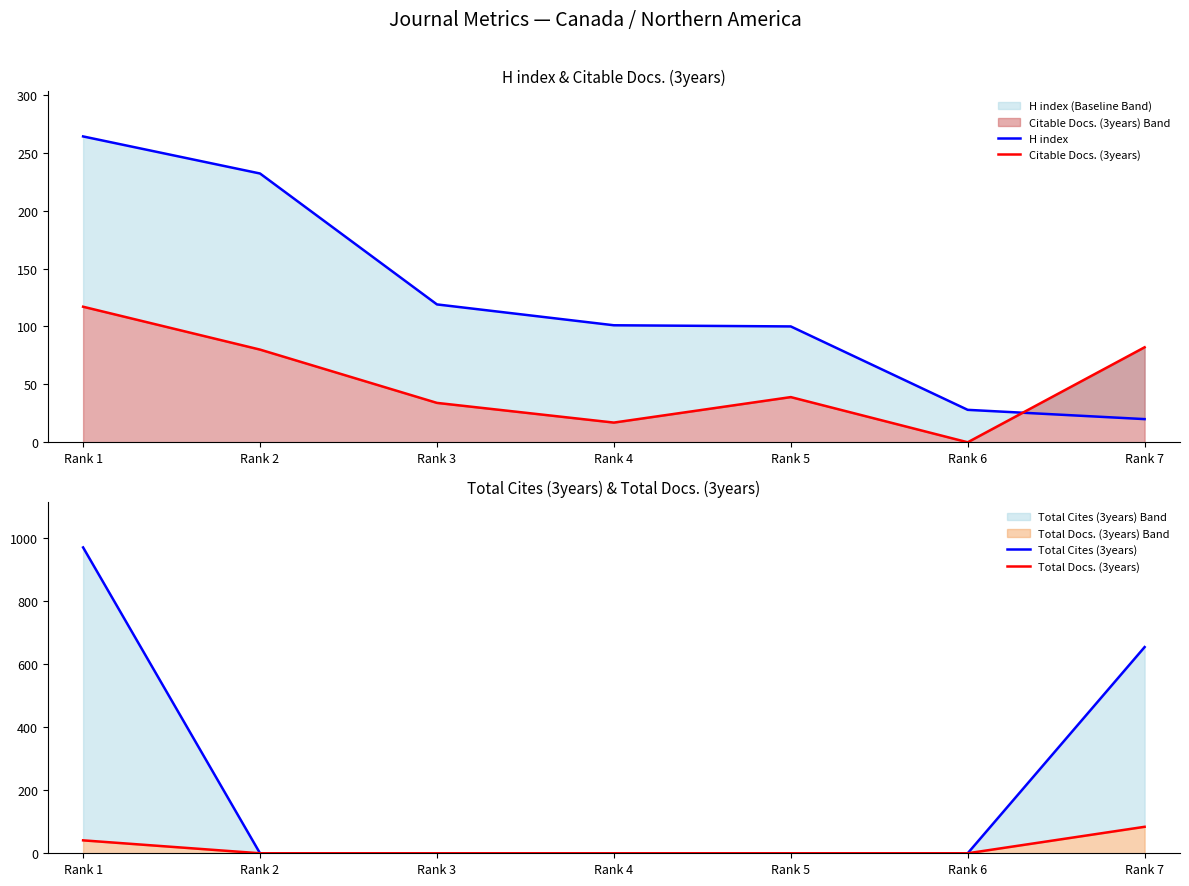

Is the value of H index at Rank 5 greater than the value of Citable Docs. (3years) at Rank 3?

Yes